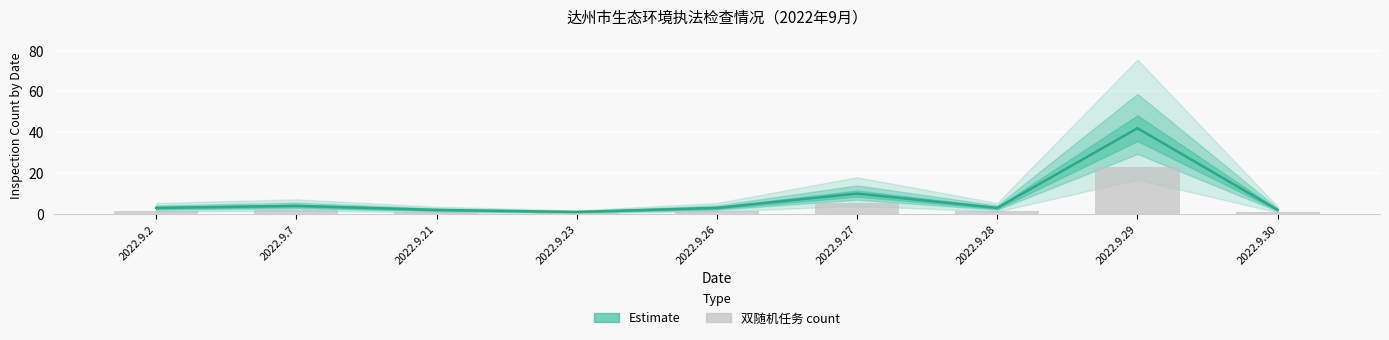

Which category has the lowest value across all series?

2022.9.23